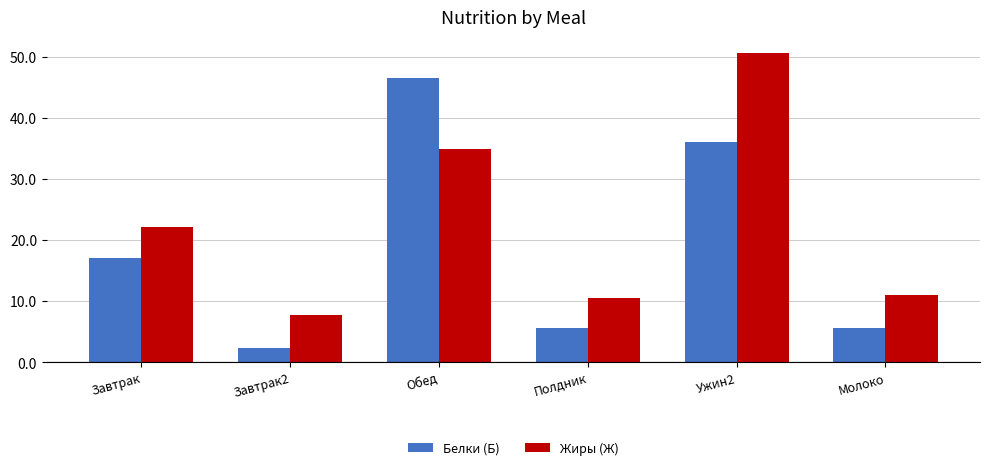

What is the label of the 5th bar from the left?

Ужин2